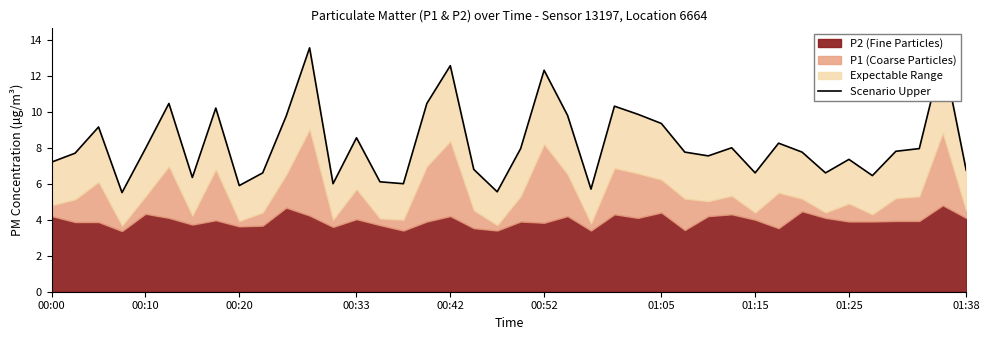

At which label does the data first exceed 7?

00:00